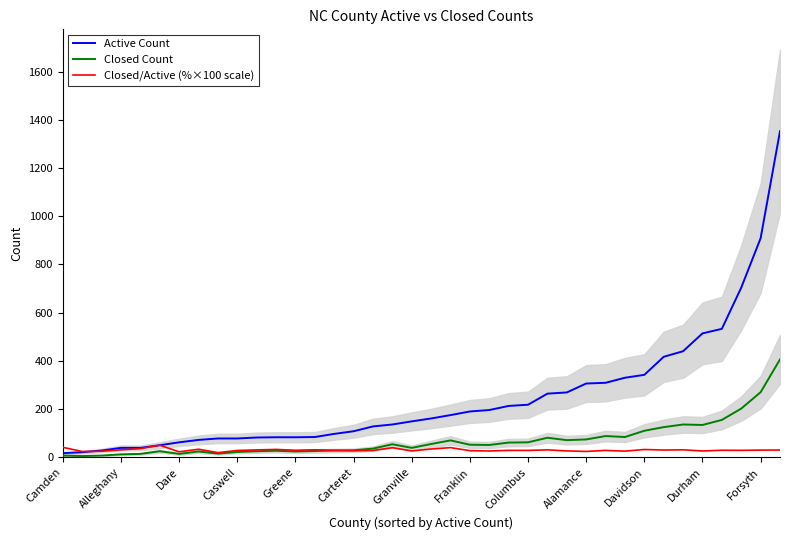

Is this an area chart (filled region under the line)?

No